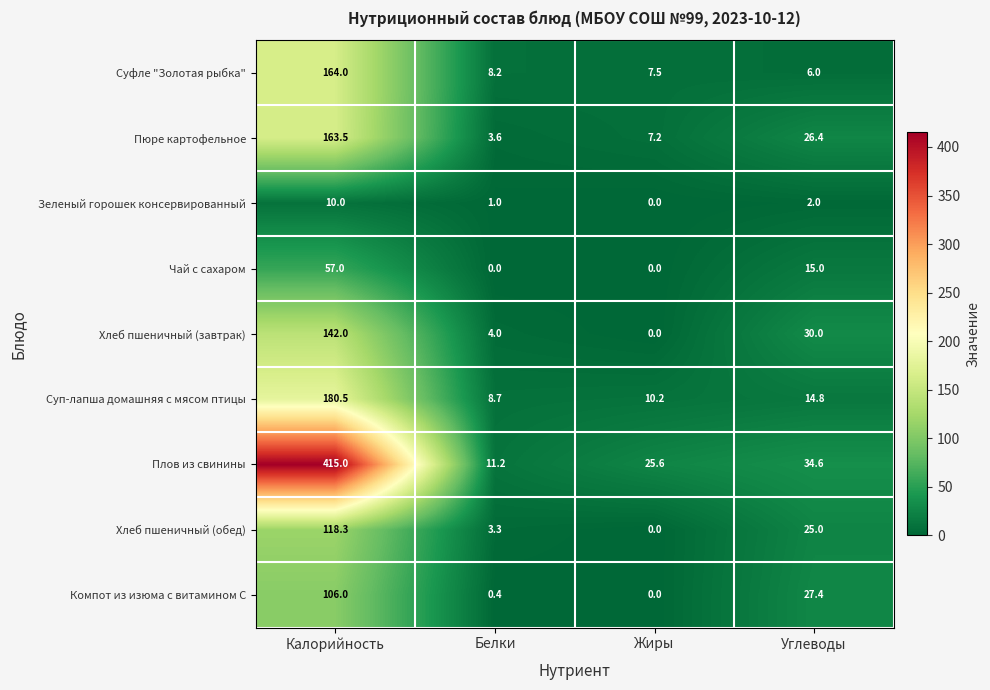

Which series has the widest spread of values?

Плов из свинины